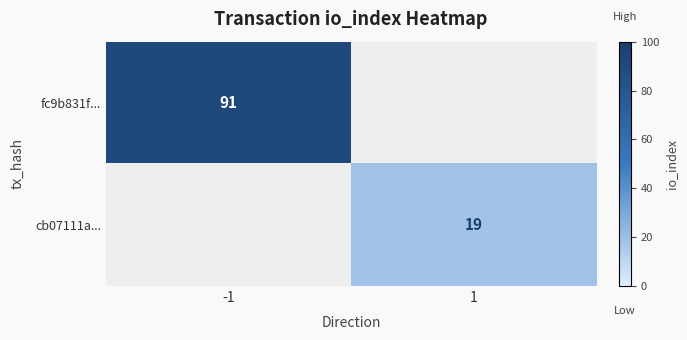

True or false: cb07111a... has a value of 28 at 1.

False